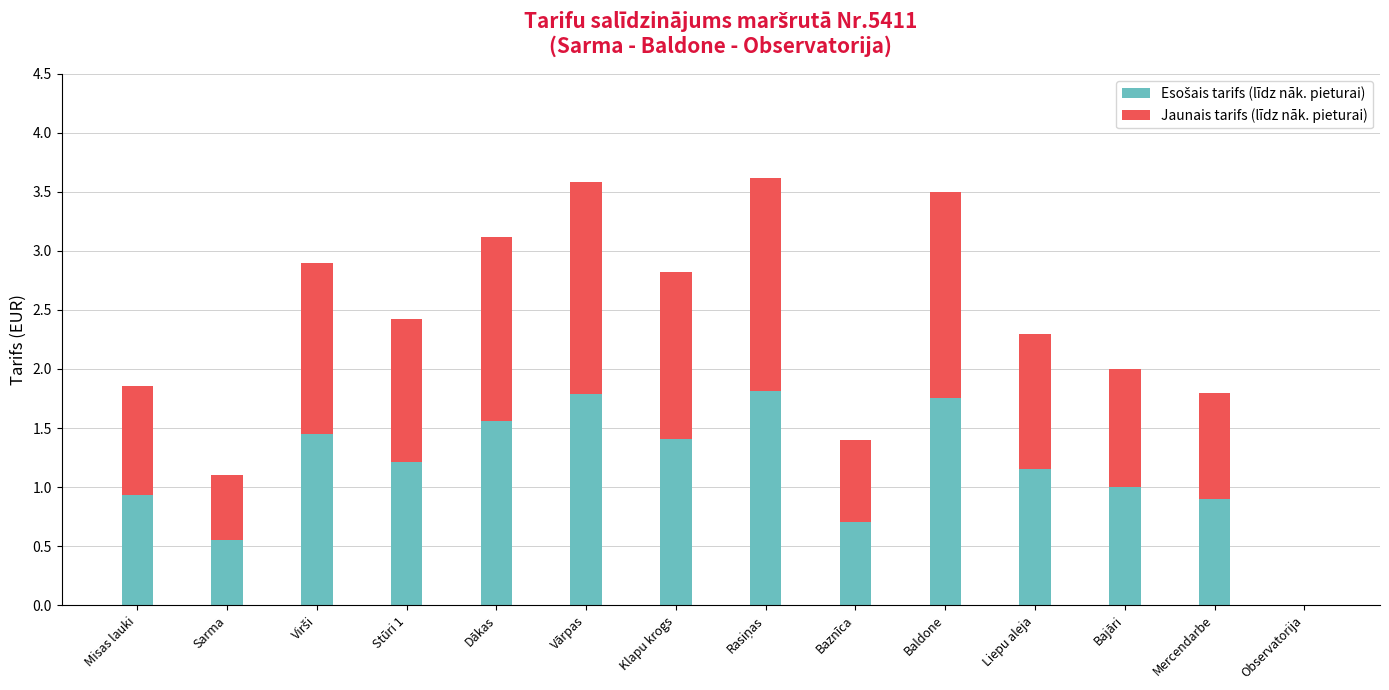

What is the total value across all series at Liepu aleja?

2.3